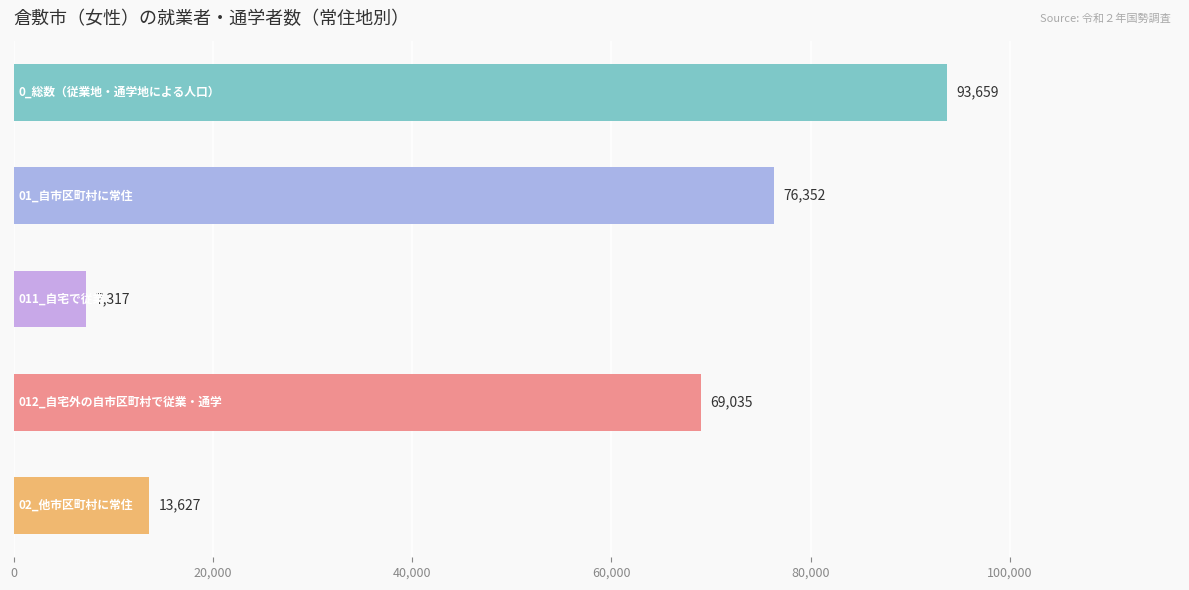

What is the value of the 1st bar from the top?

93659